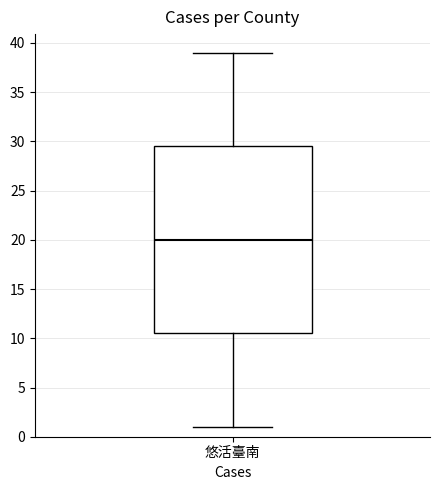

Where is the upper edge of the box for 悠活臺南 on the y-axis? The values are not printed on the chart, so give them approximately, as read against the axis.

29.5